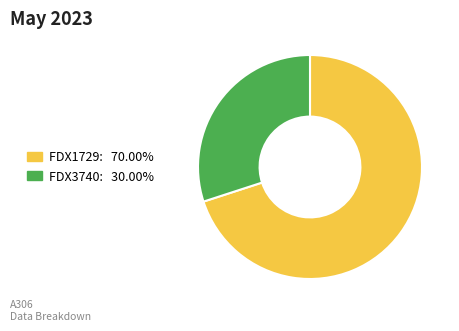

Do FDX1729 and FDX3740 together represent more than half of the pie?

Yes